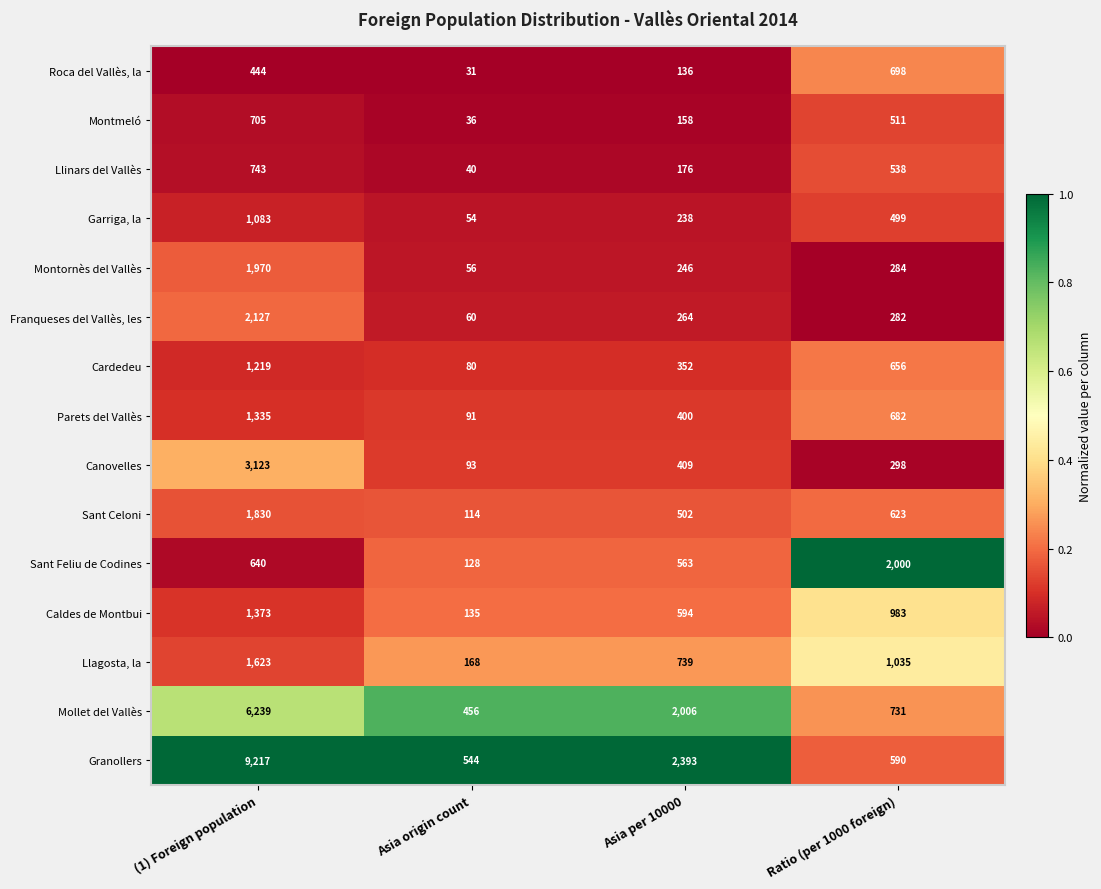

Which category has the highest value in the Sant Celoni series?

(1) Foreign population